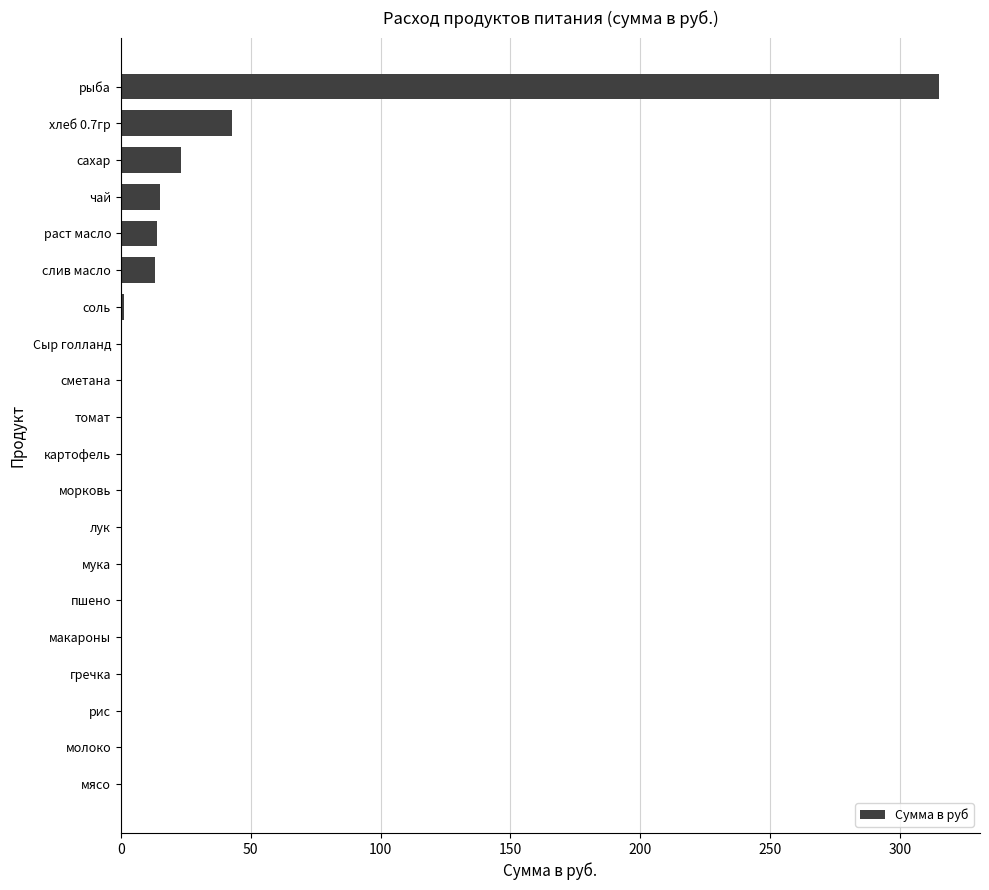

At which category does the chart reach its peak across all series?

рыба